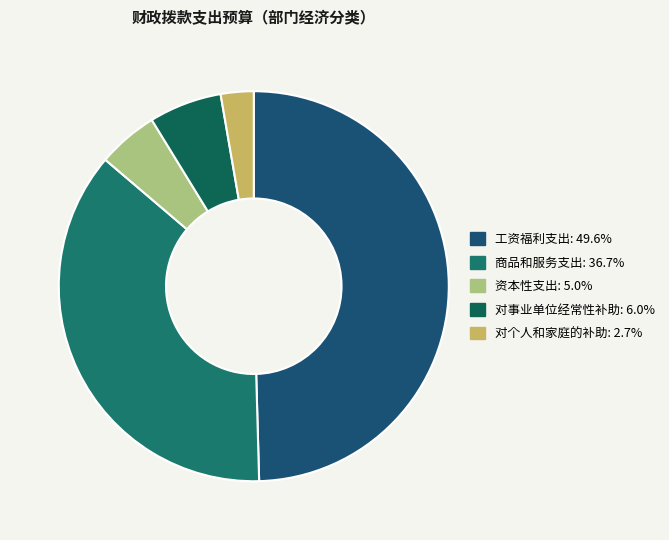

Which category has the smallest portion of the pie?

对个人和家庭的补助